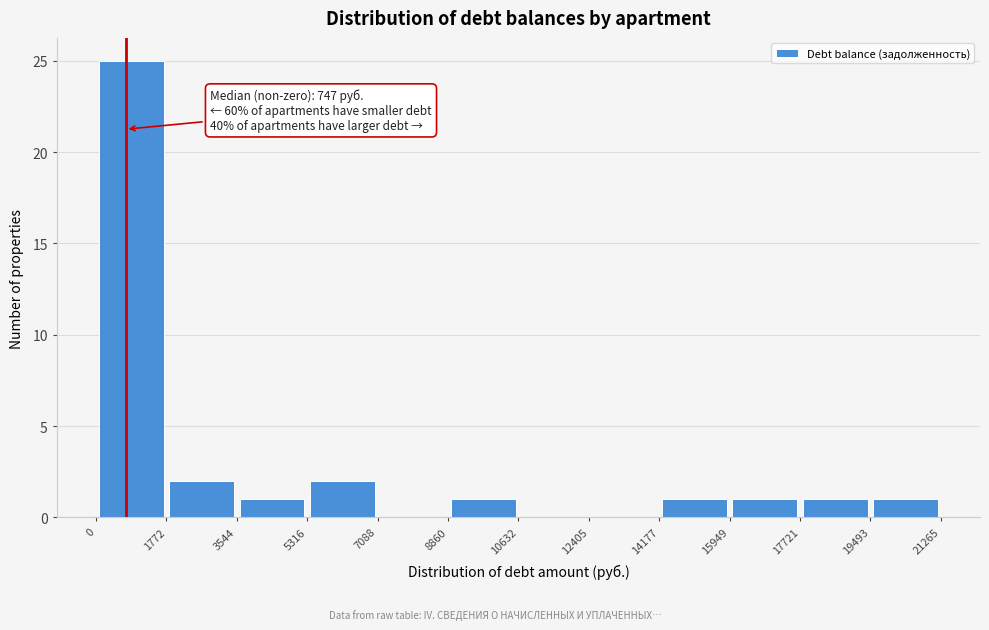

Over which range of the x-axis is the bar tallest?

0 to 1772